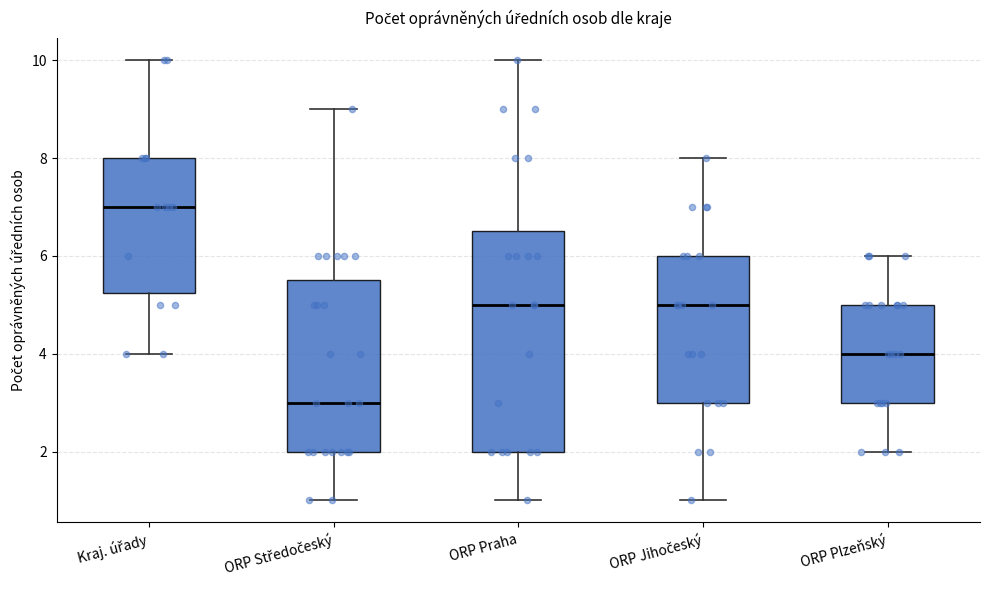

Where is the lower edge of the box for ORP Středočeský on the y-axis? The values are not printed on the chart, so give them approximately, as read against the axis.

2.0